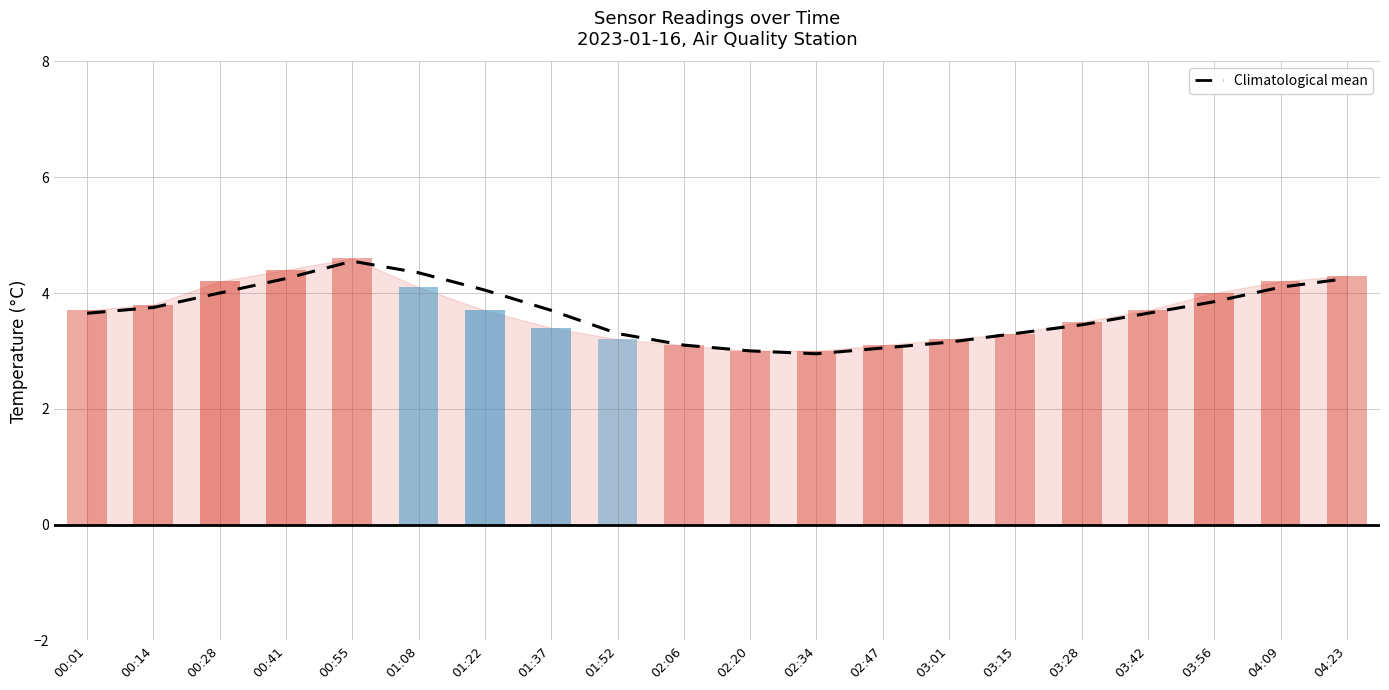

Count the number of values greater than 3.

18